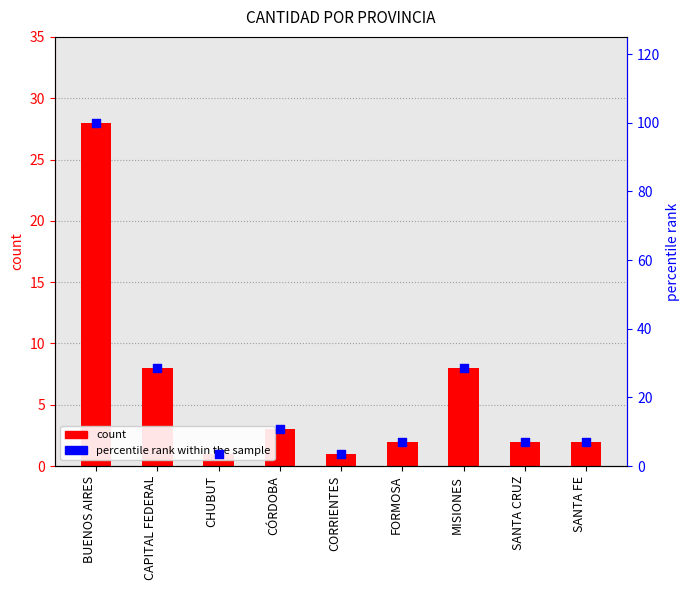

Which series reaches the maximum Y coordinate?

percentile rank within the sample